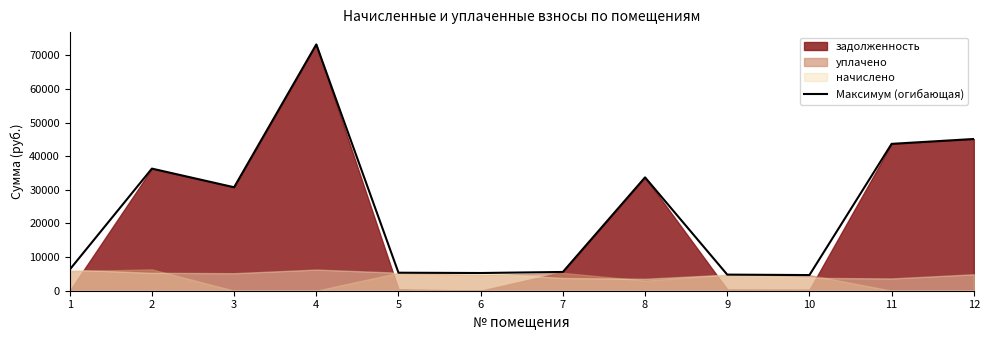

What is the average value?

24554.7